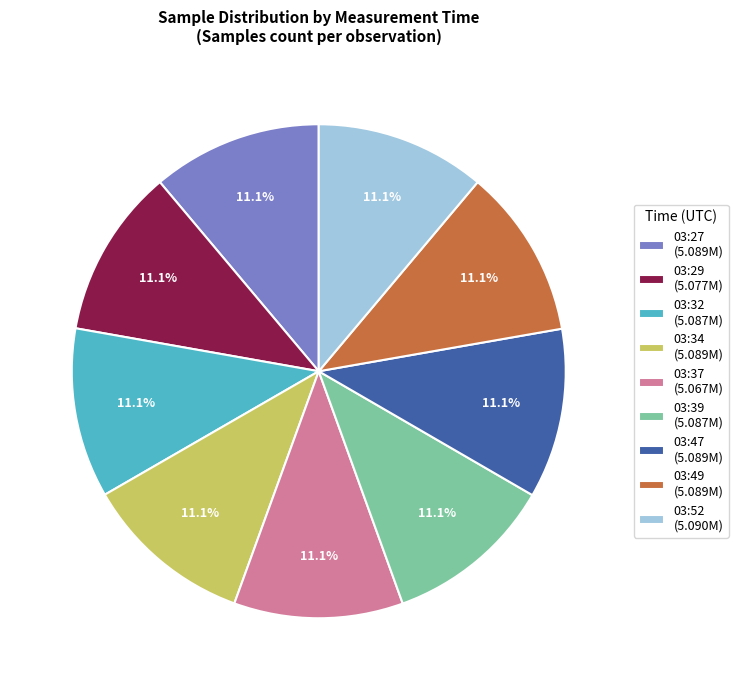

What is the total percentage of 03:39 (5.087M) and 03:47 (5.089M)?

22.2%